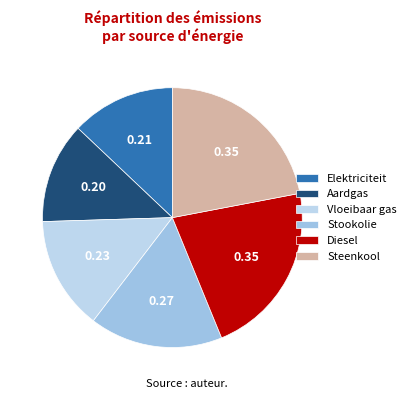

To the nearest percent, what is the average slice percentage?

17%